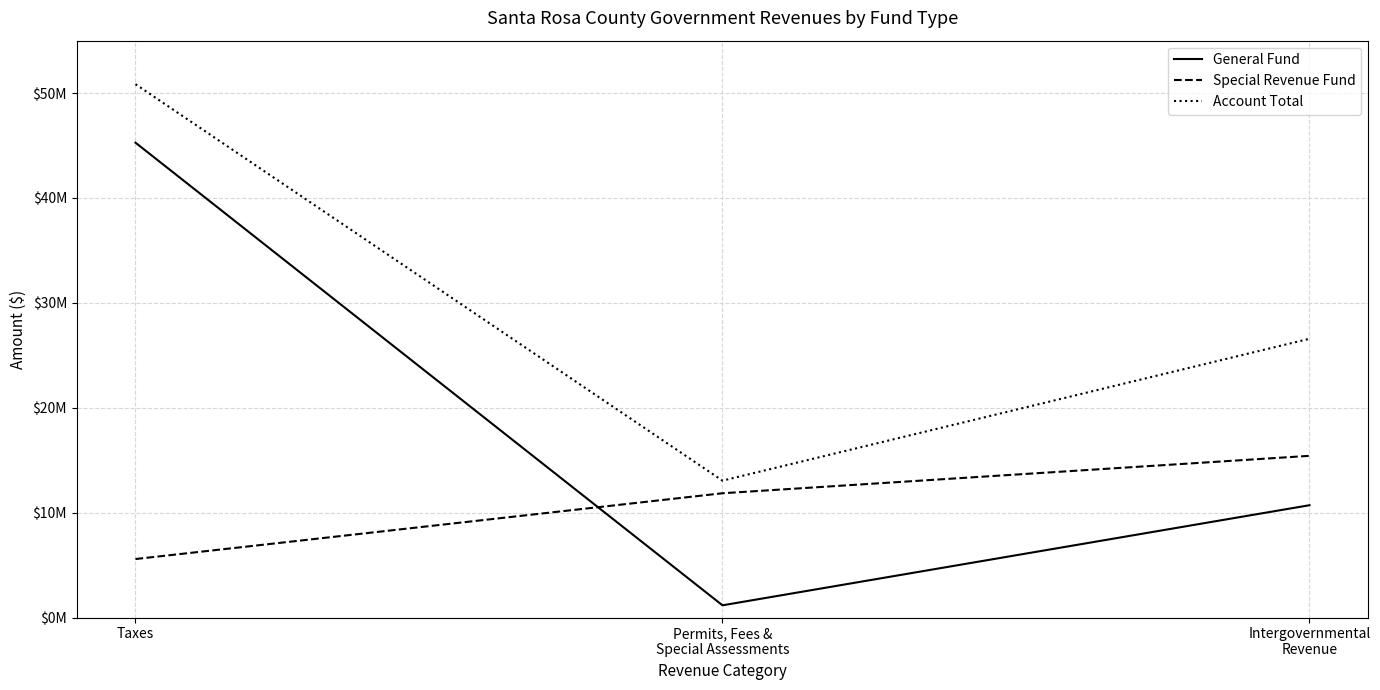

Does the chart display data point markers on the line(s)?

No